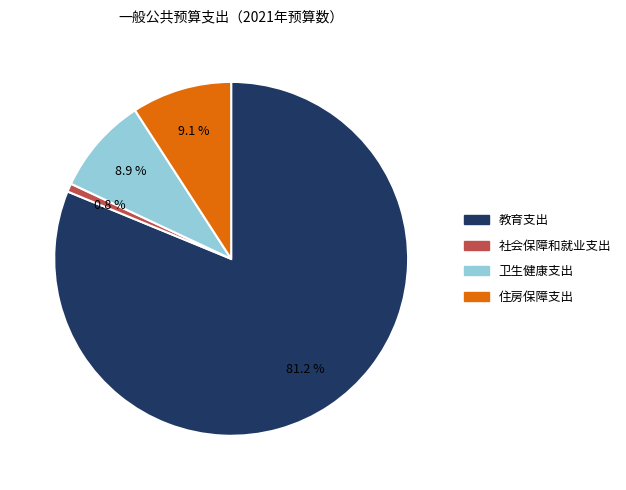

Combined, what portion of the pie is 教育支出 and 社会保障和就业支出?

82.0%